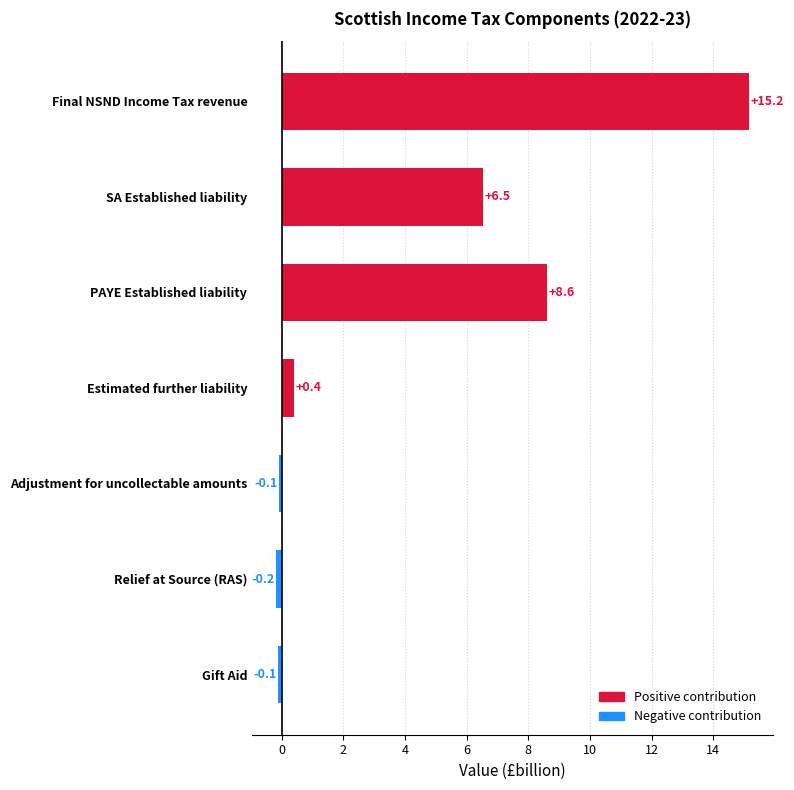

Reading bottom to top, transcribe all the data shown in this chart.

Gift Aid=-0.1	Relief at Source (RAS)=-0.2	Adjustment for uncollectable amounts=-0.1	Estimated further liability=0.4	PAYE Established liability=8.6	SA Established liability=6.5	Final NSND Income Tax revenue=15.2